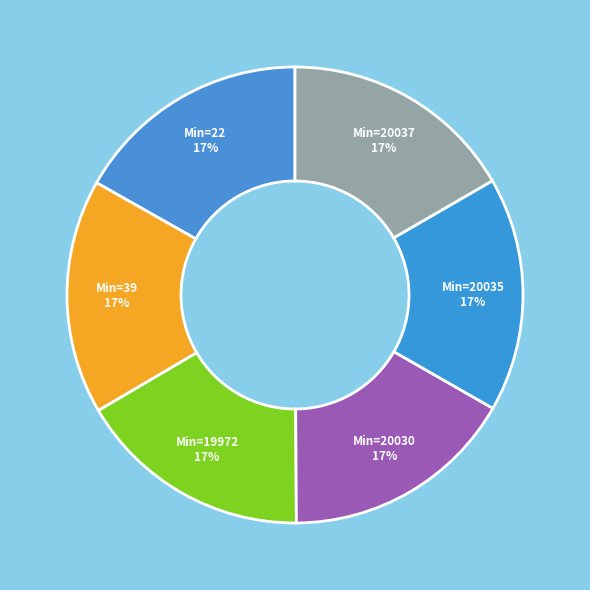

Is the sum of Min=20035 and Min=20037 greater than half?

No